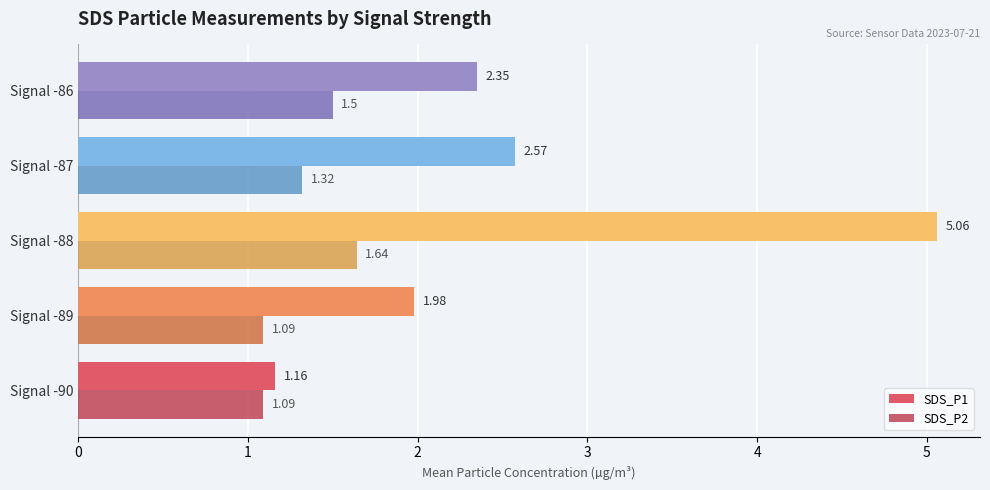

Rank the series by their maximum value, from highest to lowest.

SDS_P1, SDS_P2